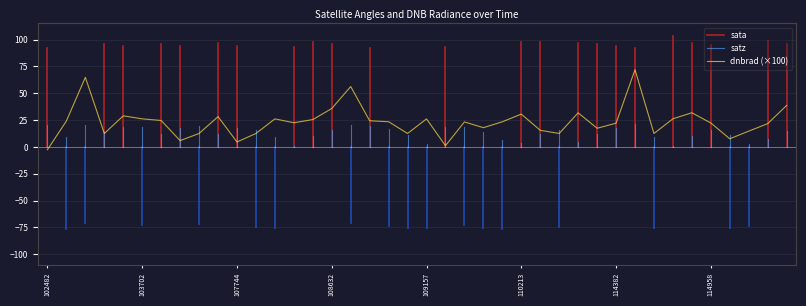

Is it true that dnbrad (×100) equals 16.7 at 110213?

False